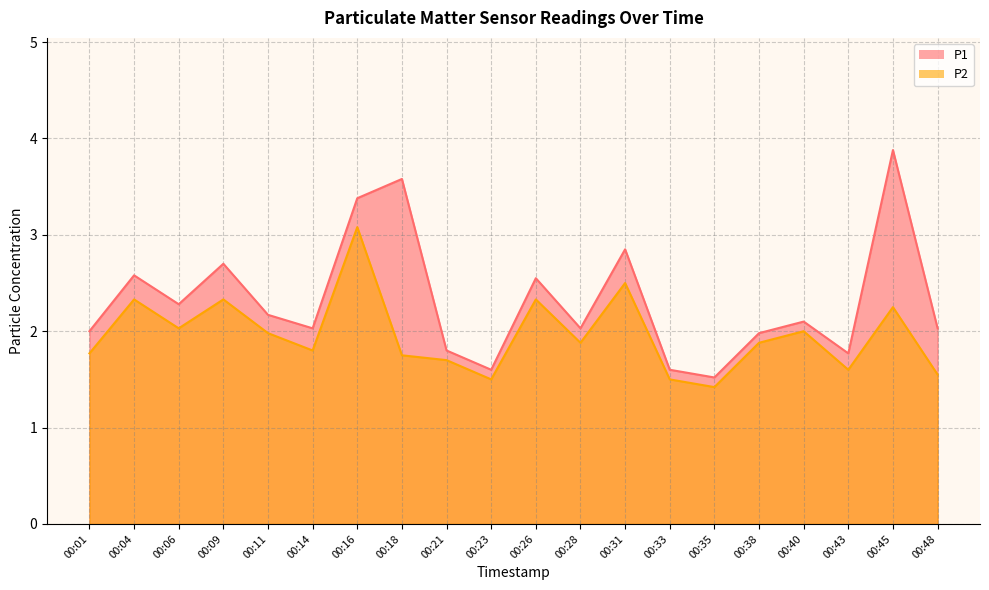

True or false: P2 and P1 cross at least once.

False